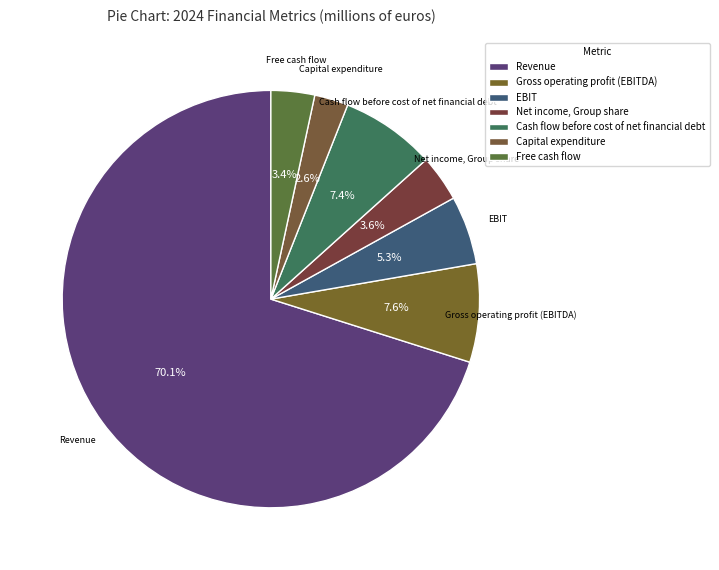

What percentage is the Cash flow before cost of net financial debt slice, to the nearest percent?

7%